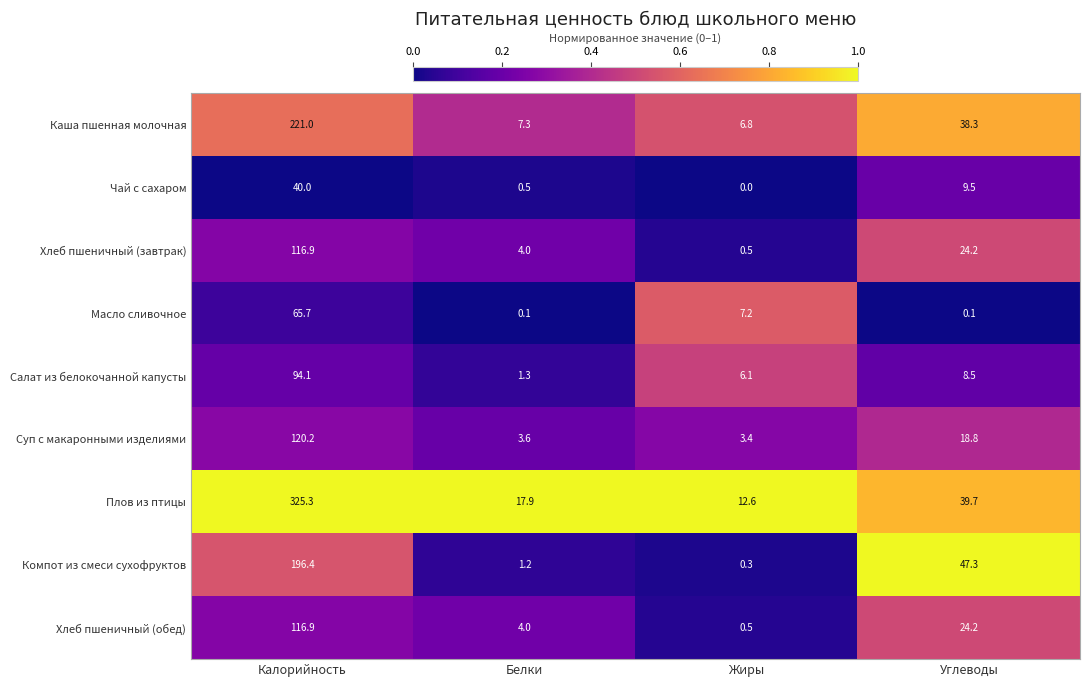

Which category has the highest value across all series?

Калорийность